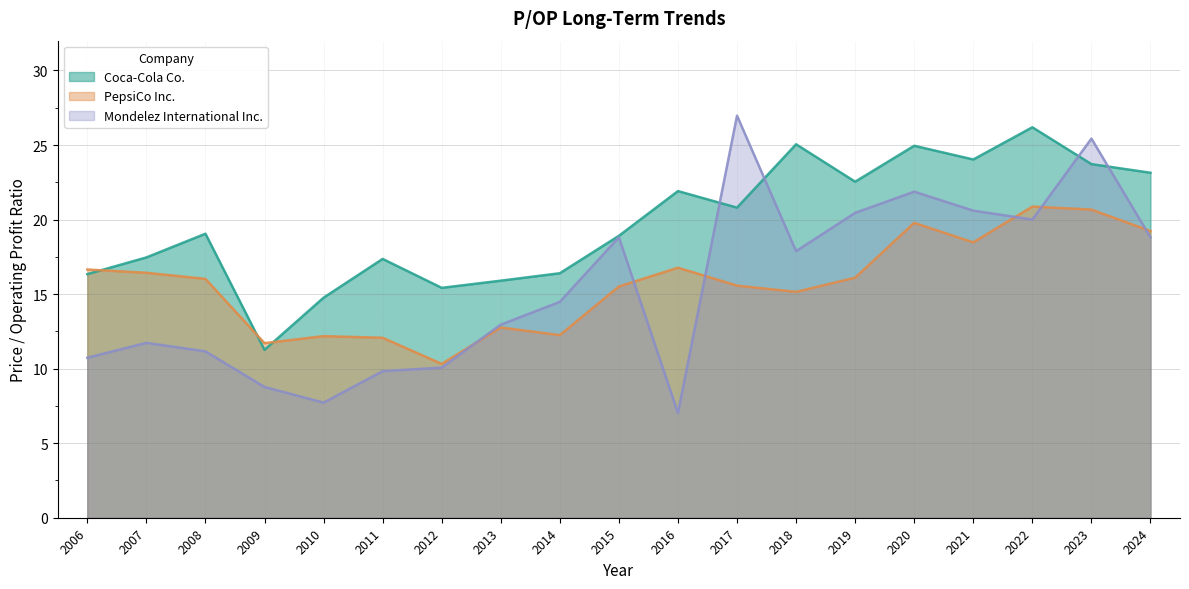

What is the value of the PepsiCo Inc. point at the 12th from the left?

15.6